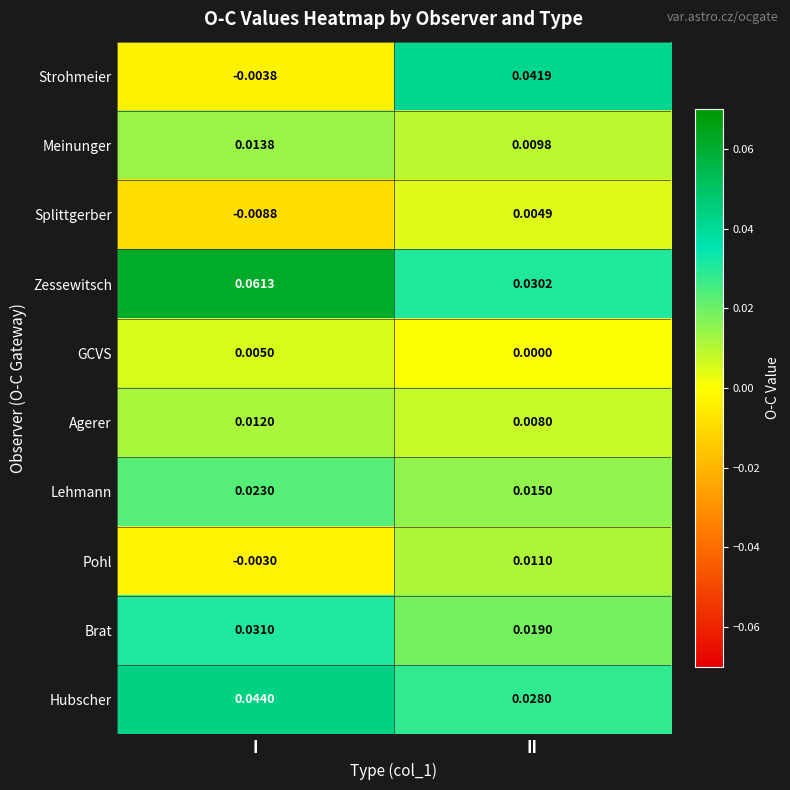

At how many categories does at least one series exceed 0?

2